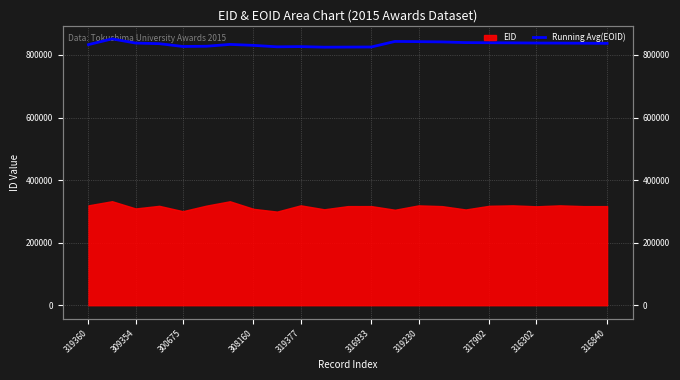

Reading left to right, what are all the values shown in this chart?

833133.0	851476.0	838099.7	836179.0	827155.2	827862.2	833808.9	830720.9	826072.2	826780.5	824935.0	825260.2	825552.2	843314.2	842615.3	841754.4	839573.4	839076.8	838760.5	838203.4	837958.8	837544.5	837166.2